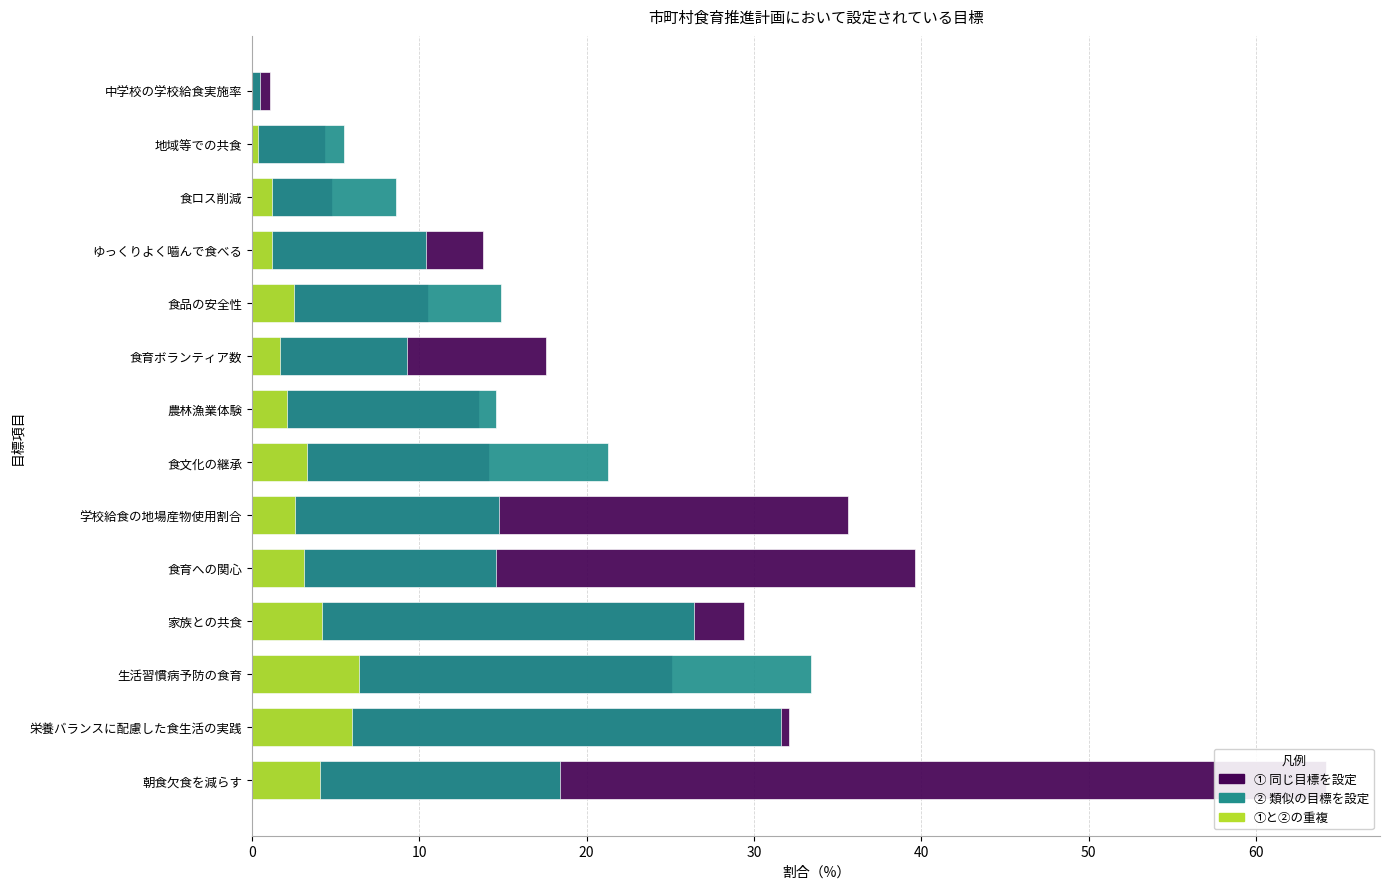

Rank the series by their maximum value, from highest to lowest.

① 同じ目標を設定, ② 類似の目標を設定, ①と②の重複